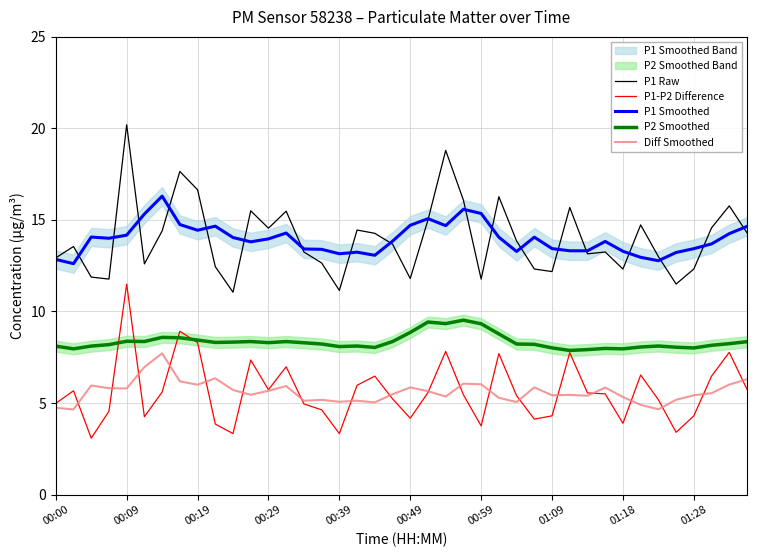

Is it true that P2 Smoothed equals 8.4 at 00:19?

True